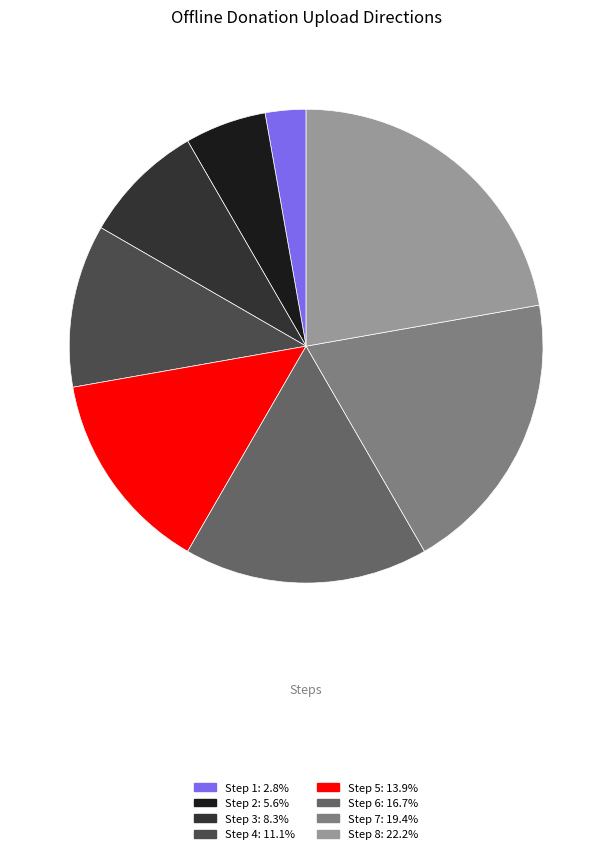

Count the number of slices in the pie.

8